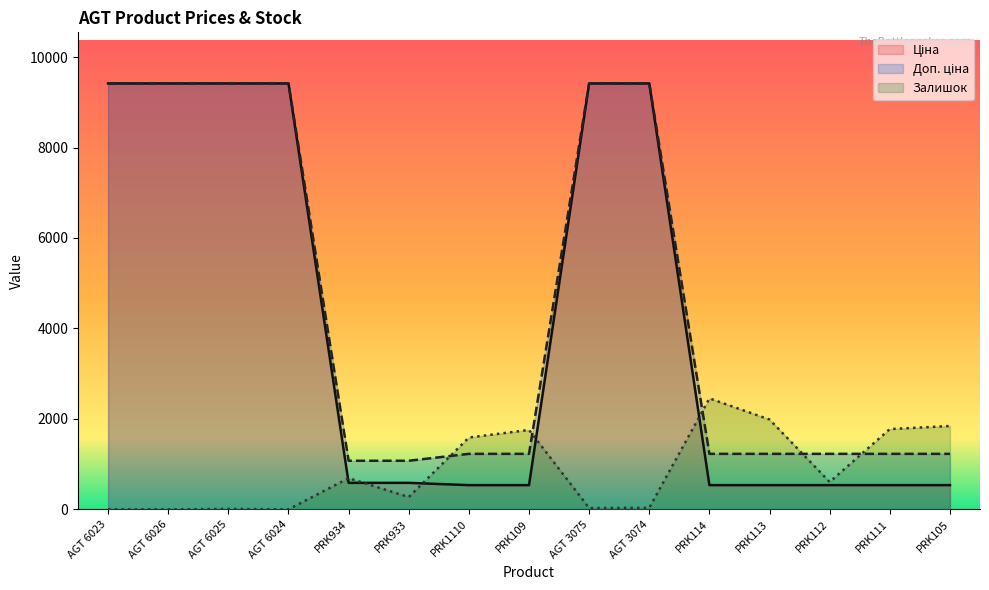

What is the label of the 9th point from the left?

AGT 3075